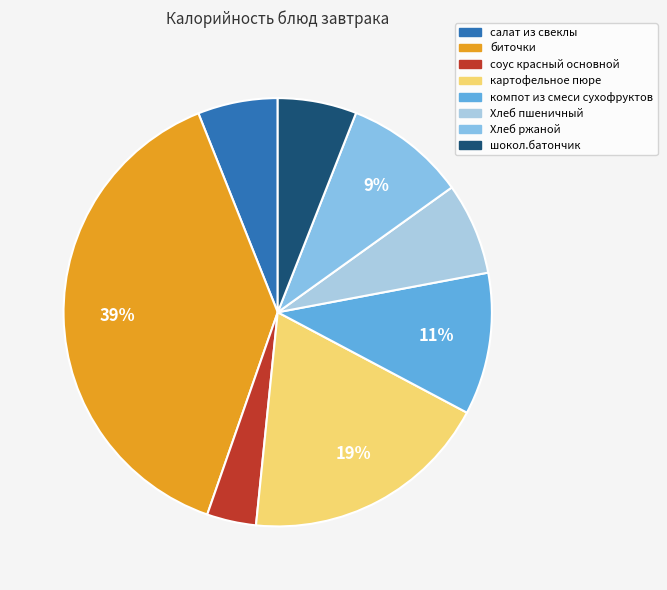

How many segments does this pie chart have?

8